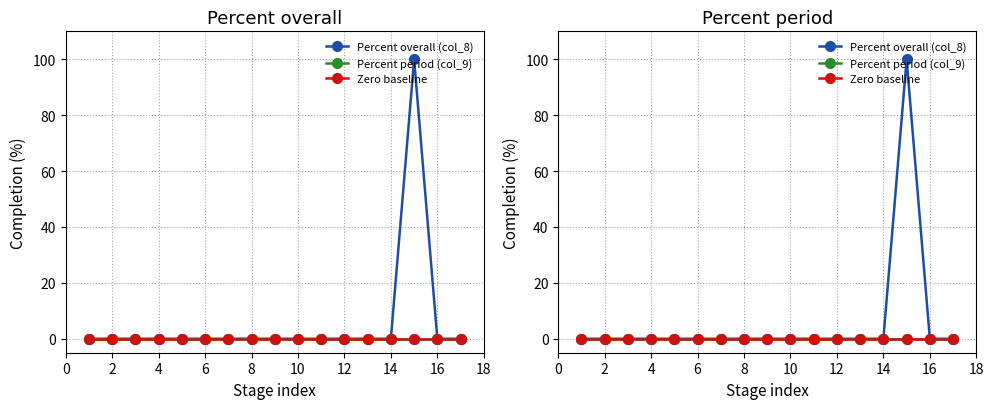

Is the value of Percent period (col_9) at 11 greater than the value of Percent overall (col_8) at 12?

No